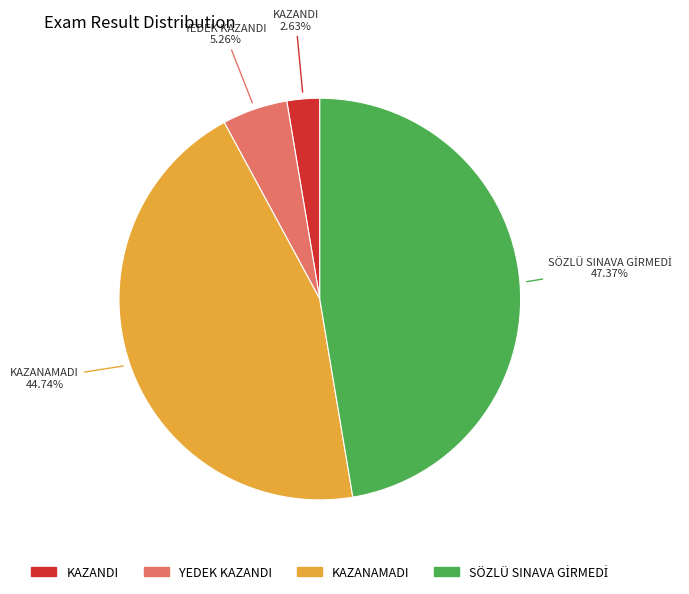

What is the smallest slice in the pie chart?

KAZANDI